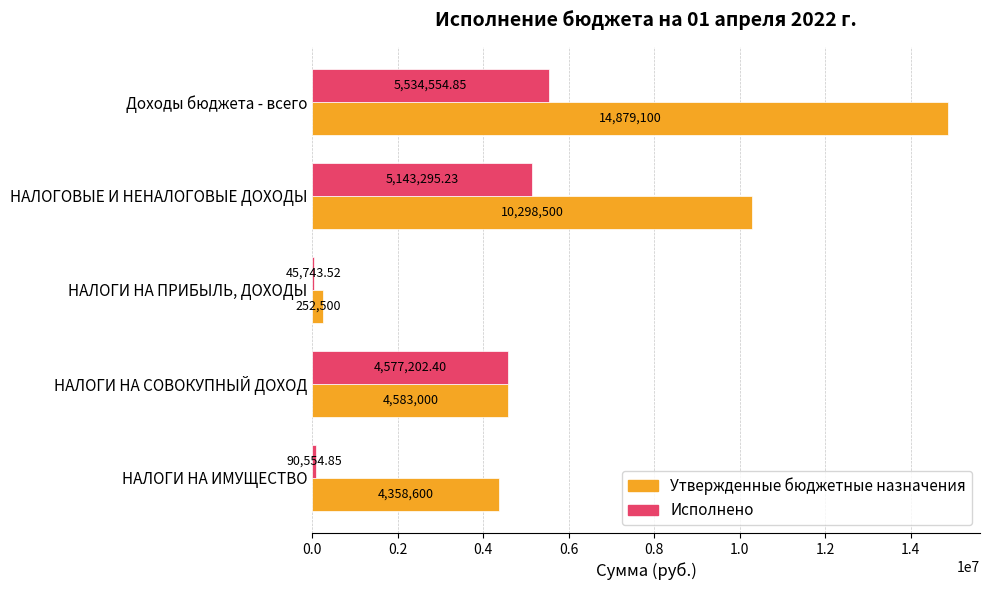

At which category is the sum across all series the highest?

Доходы бюджета - всего